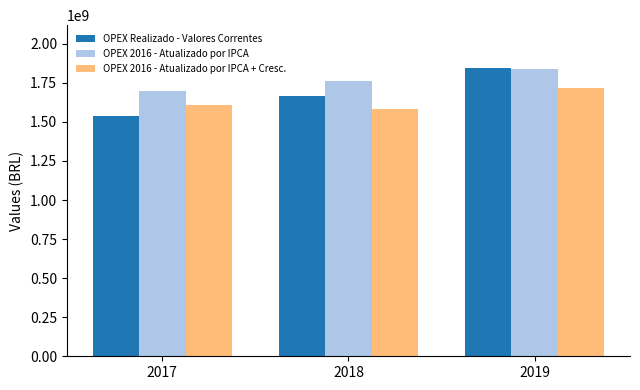

How many values in the OPEX 2016 - Atualizado por IPCA + Cresc. series exceed 1610073455?

2